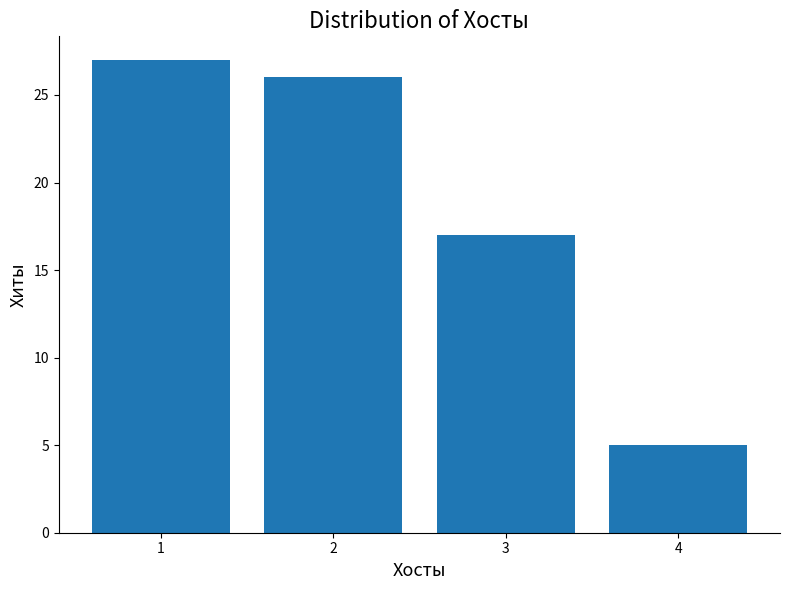

What is the change in value from 2 to 4?

-21